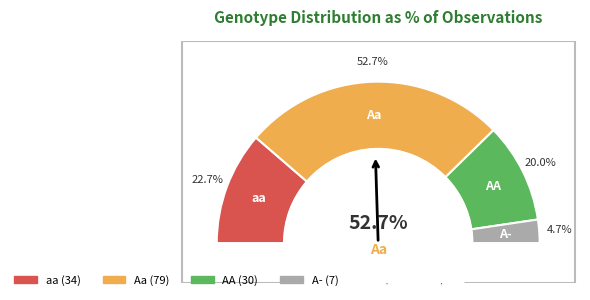

Which category accounts for the majority?

Aa